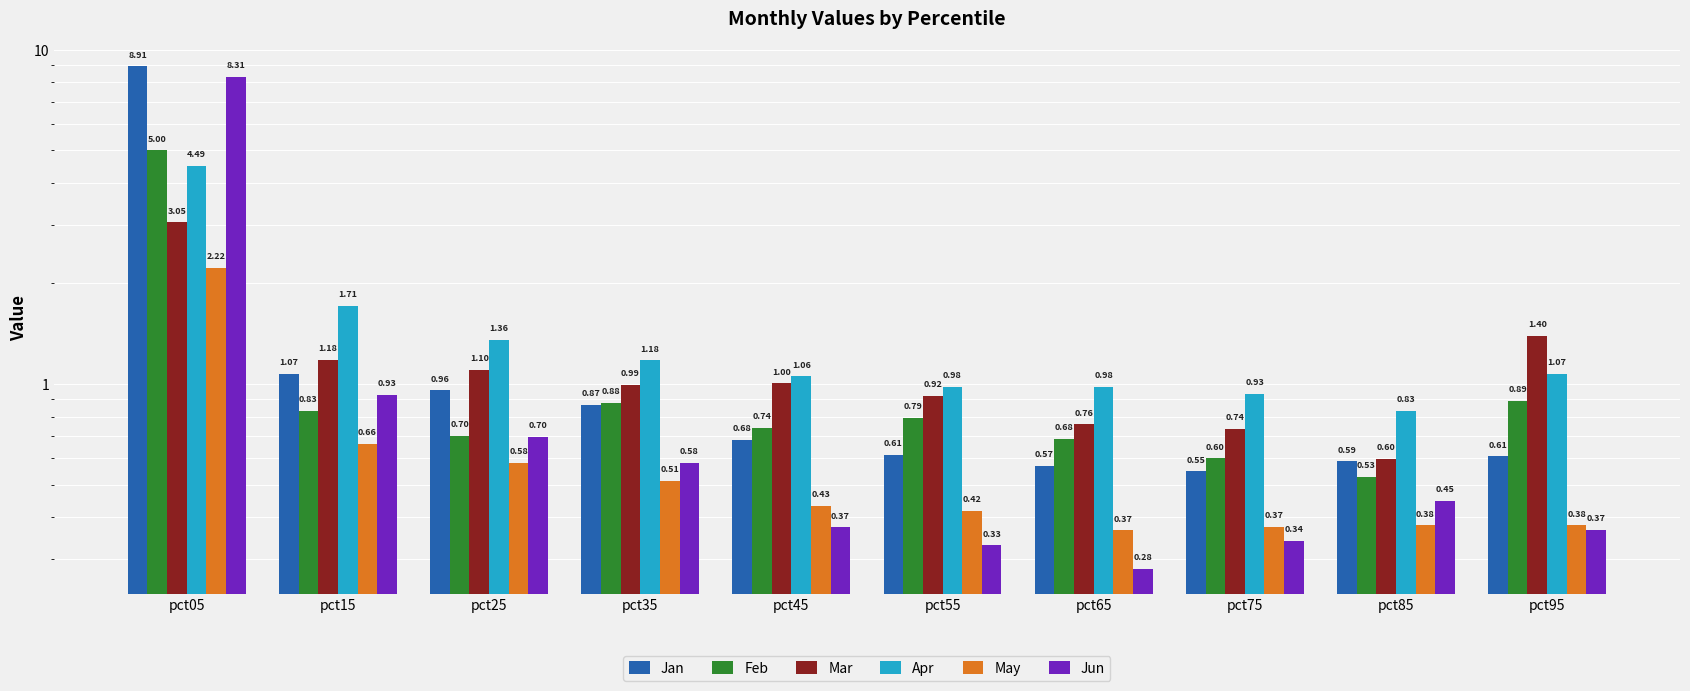

Does the chart contain stacked bars?

No